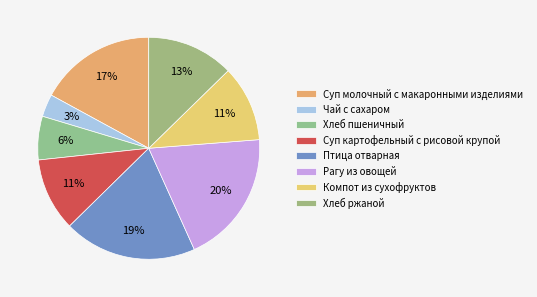

Does Рагу из овощей account for over 50% of the chart?

No